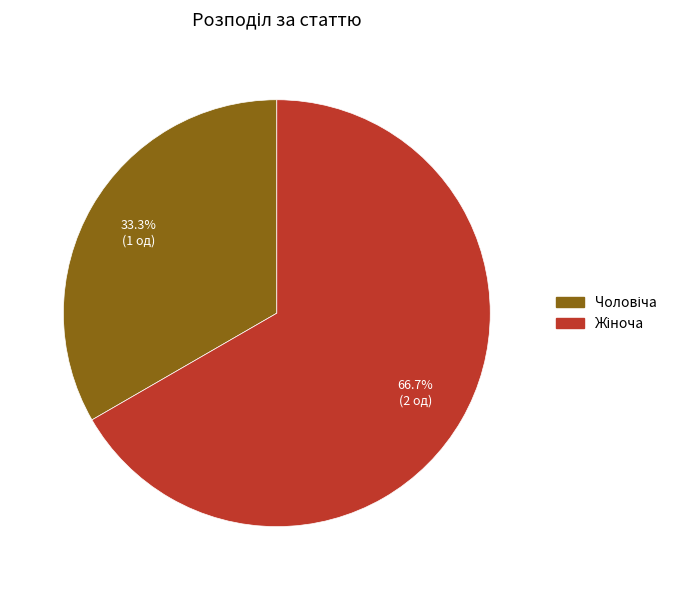

How many segments does this pie chart have?

2